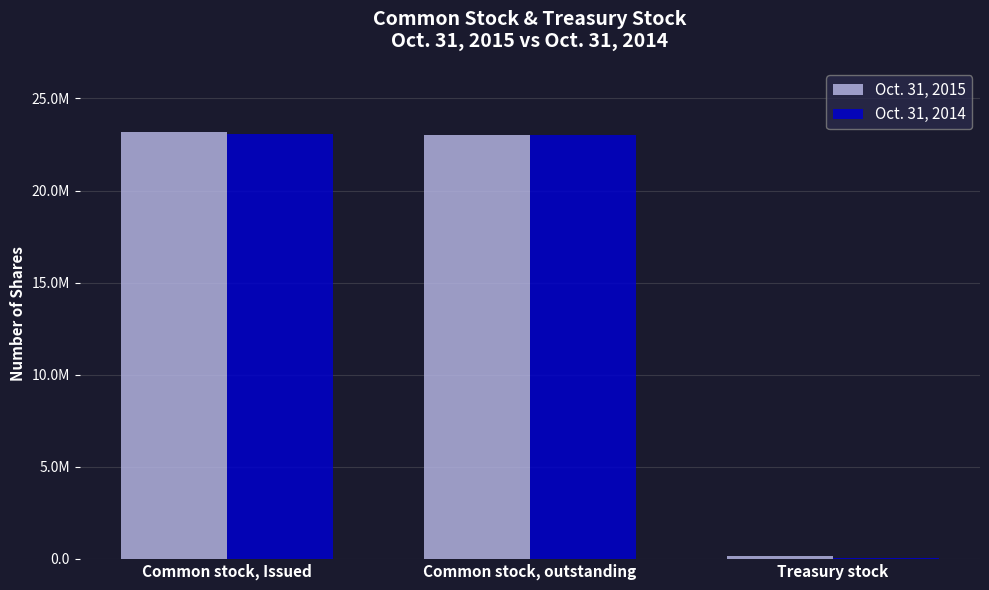

Are the bars grouped side by side (vs. stacked)?

Yes